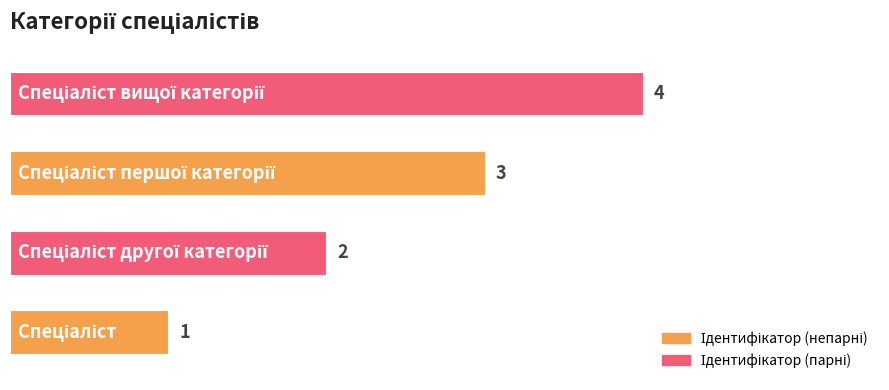

What is the sum of all values?

10